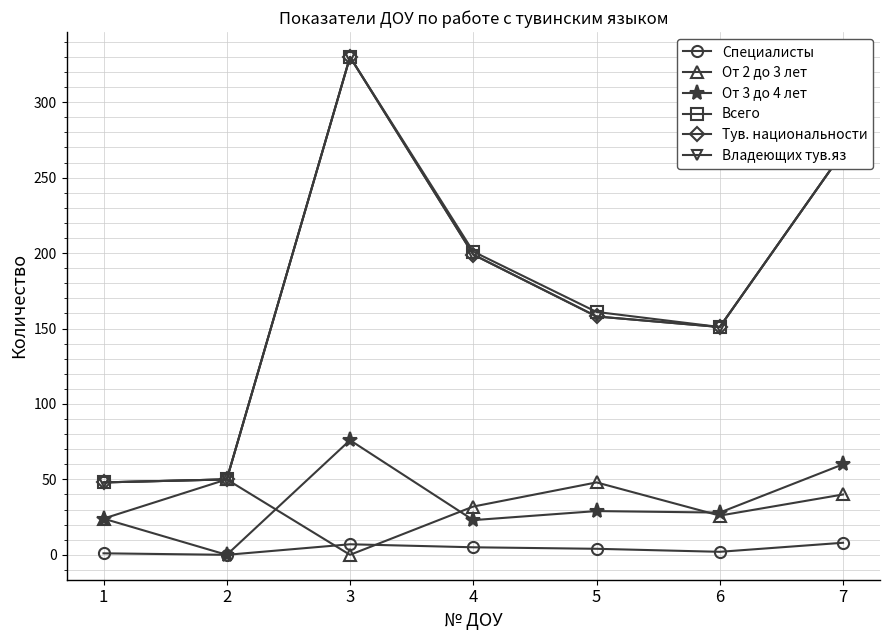

What is the difference between the maximum and second lowest values in the Тув. национальности series?

280